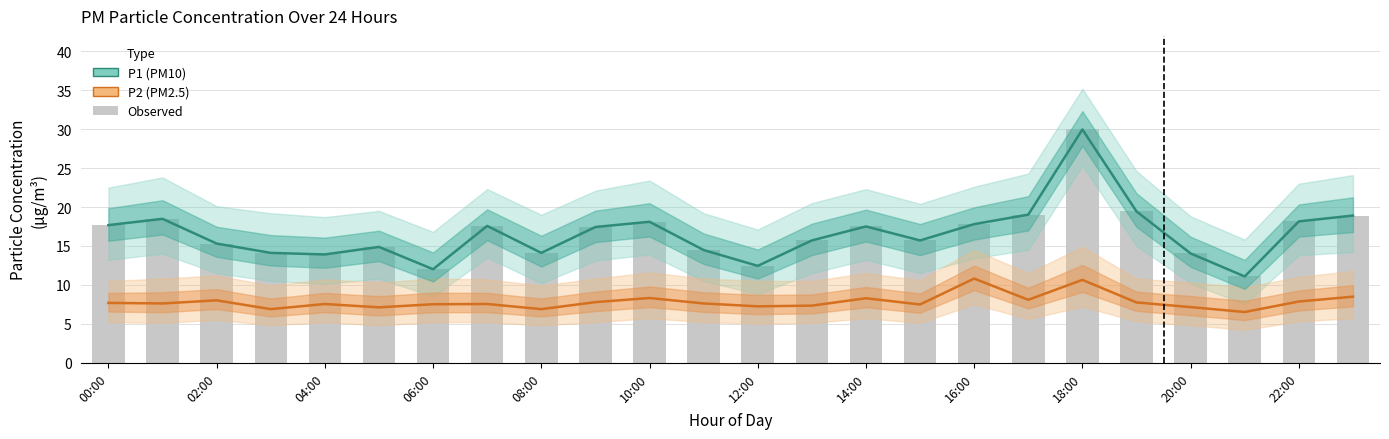

How many values in the Observed P1 series exceed 17?

12